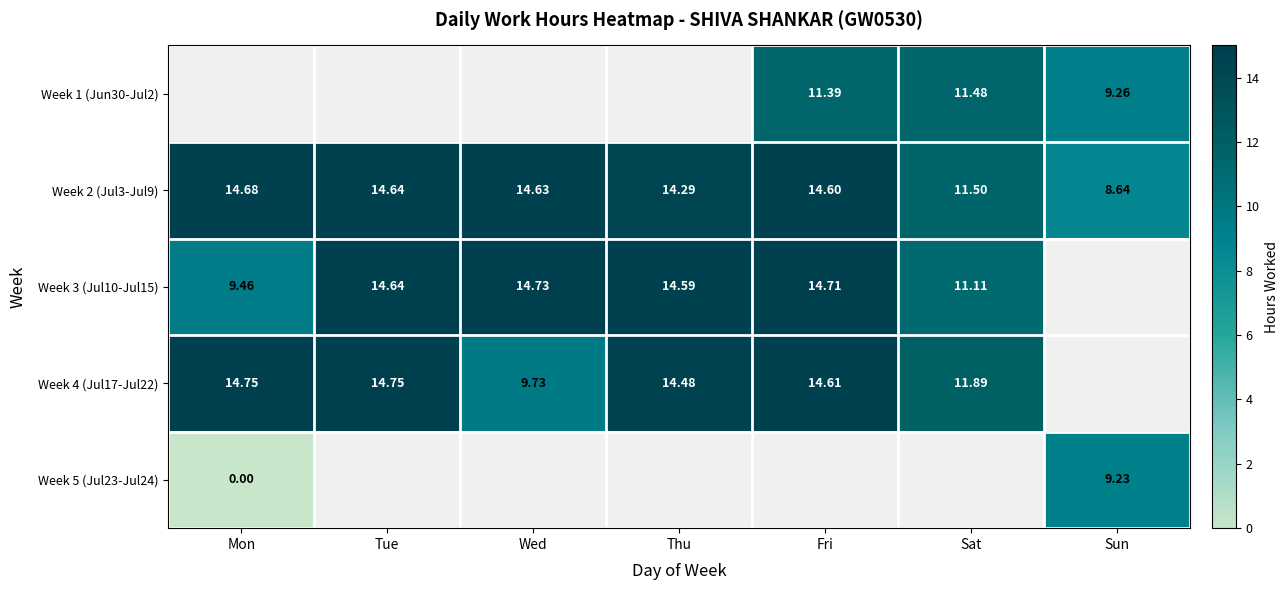

At which label does Week 2 (Jul3-Jul9) reach its minimum?

Sun